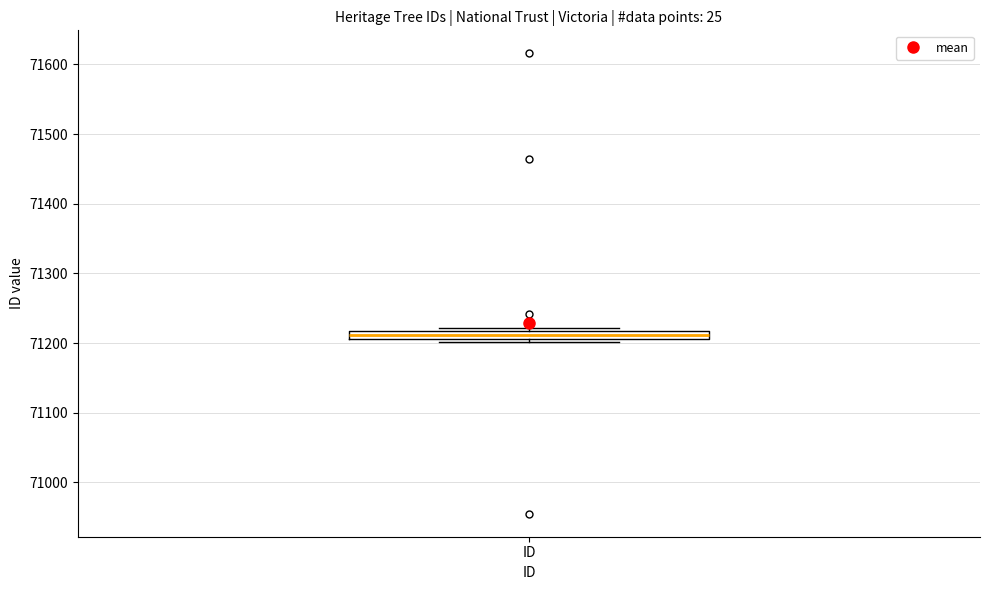

Where is the lower edge of the box for ID on the y-axis? The values are not printed on the chart, so give them approximately, as read against the axis.

71210